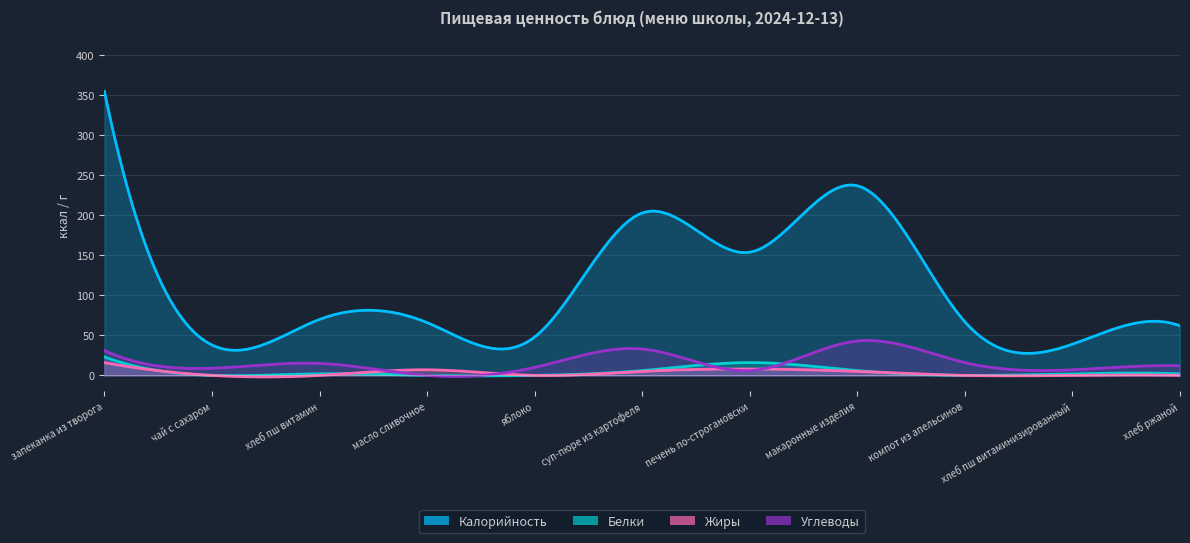

Rank the categories by Углеводы value from lowest to highest.

масло сливочное, печень по-строгановски, хлеб пш витаминизированный, чай с сахаром, яблоко, хлеб ржаной, хлеб пш витамин, компот из апельсинов, запеканка из творога, суп-пюре из картофеля, макаронные изделия